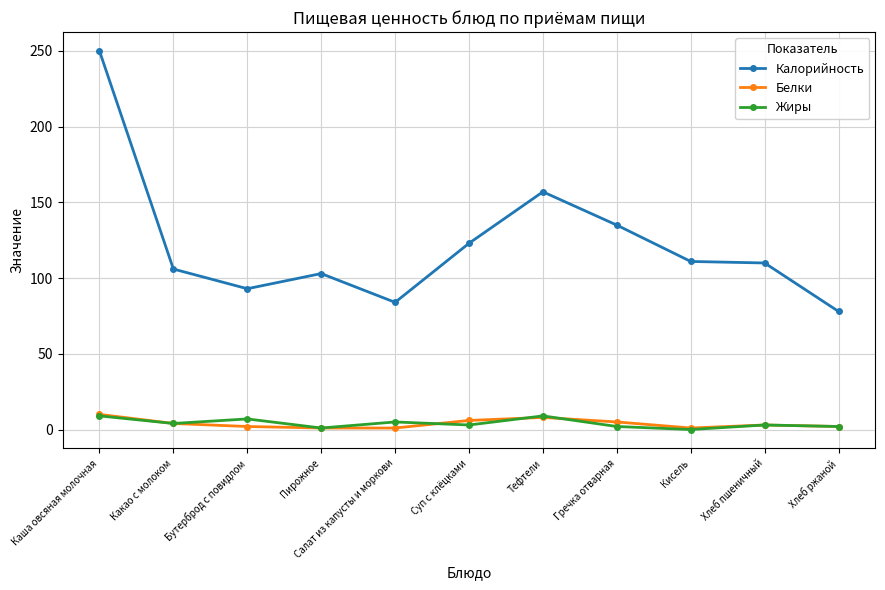

What is the maximum value for Жиры?

9